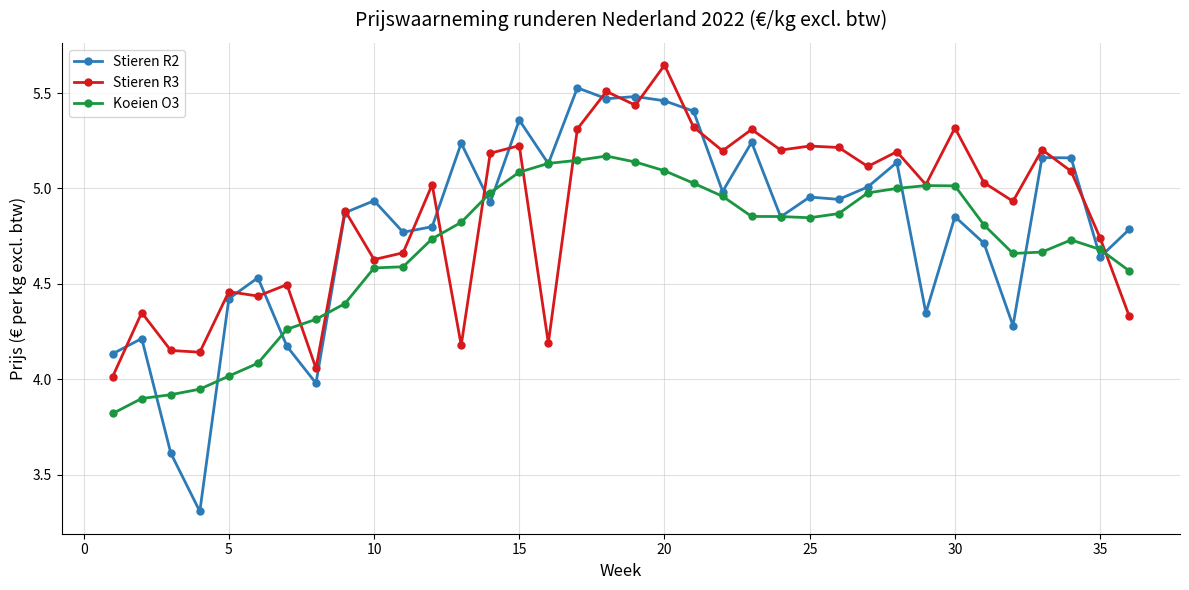

At how many categories does at least one series exceed 3?

36